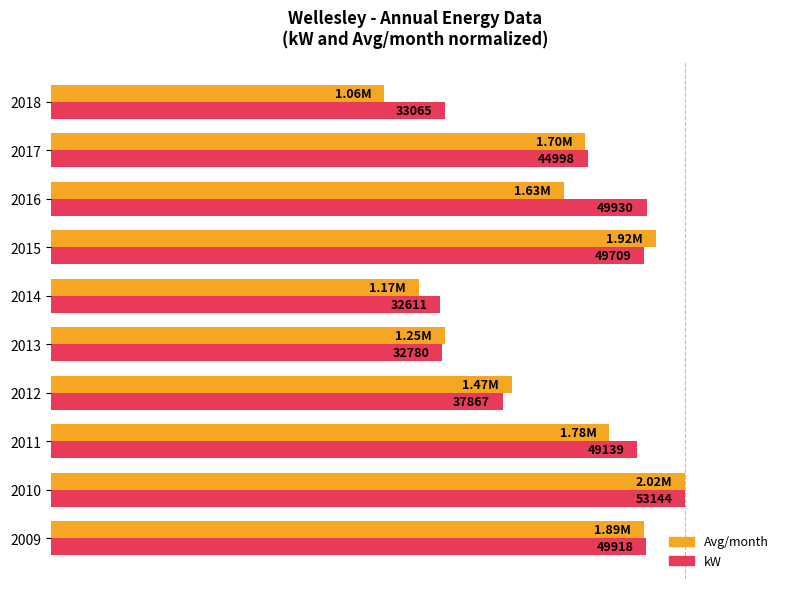

List the labels in order of Avg/month value, smallest first.

2018, 2014, 2013, 2012, 2016, 2017, 2011, 2009, 2015, 2010